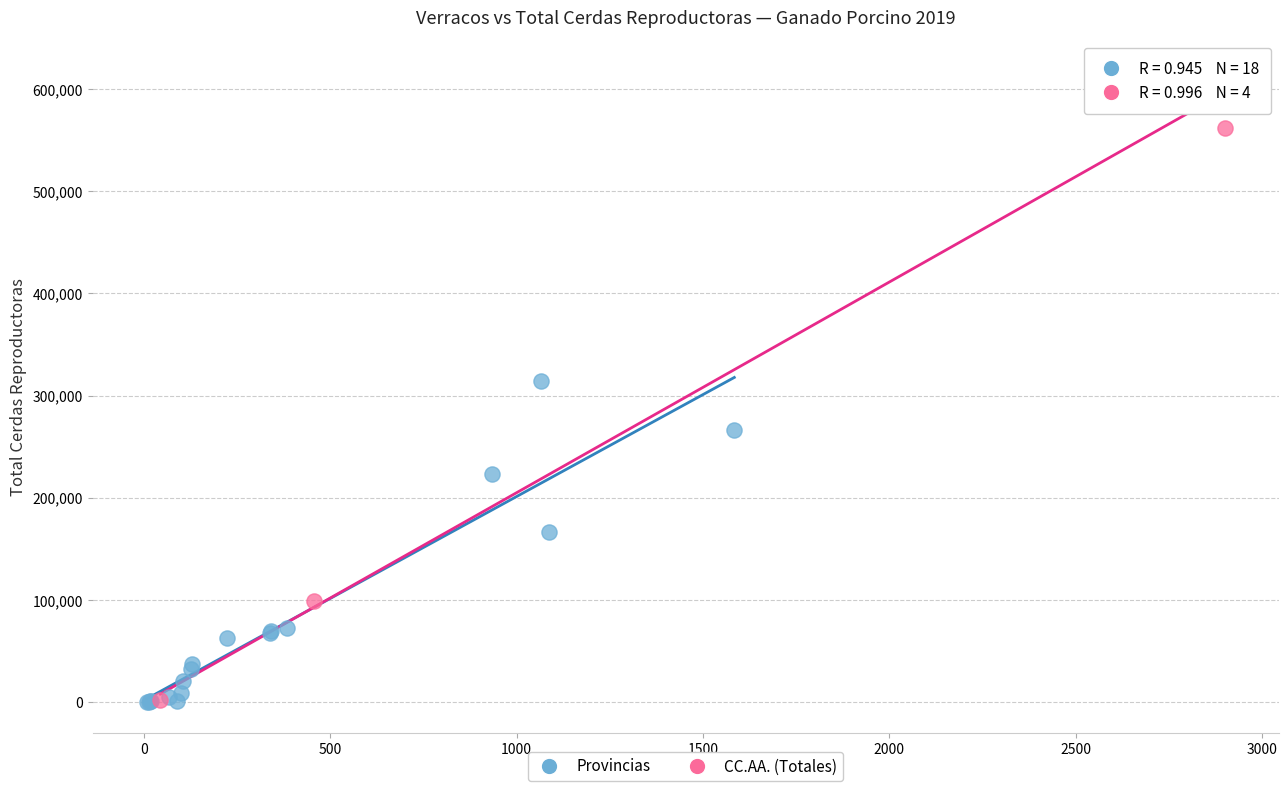

Which series contains the highest Y value?

CC.AA. (Totales)